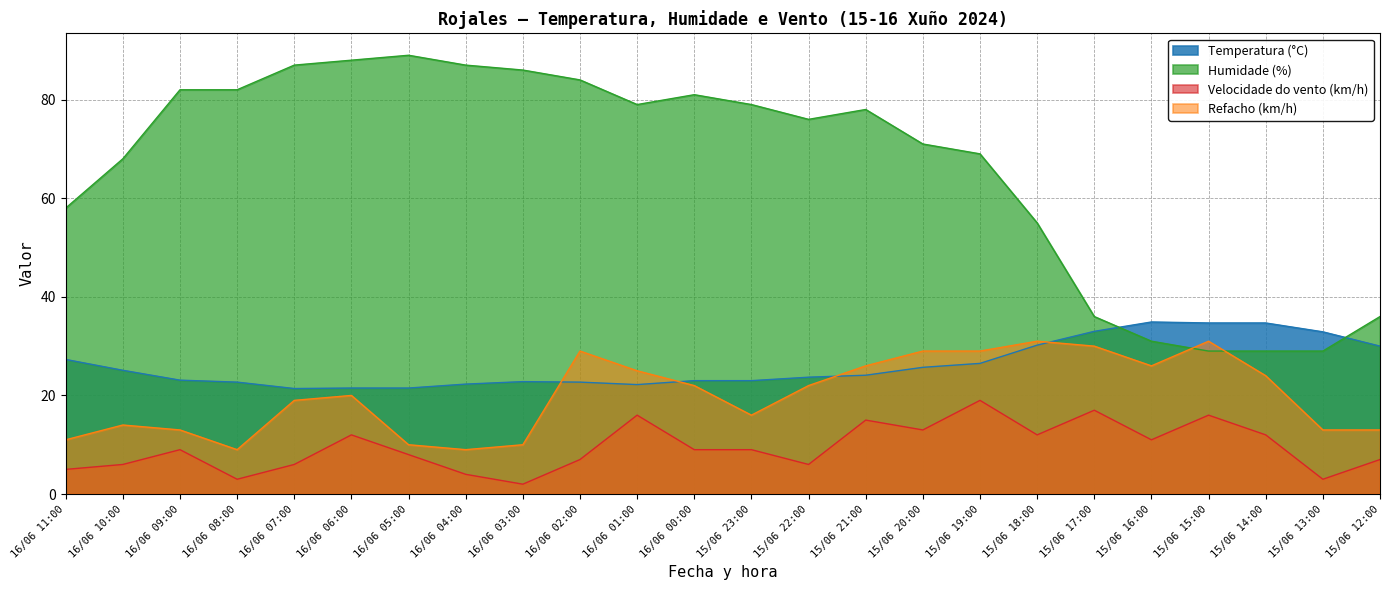

At which category does Velocidade do vento (km/h) reach its first local valley?

16/06 08:00